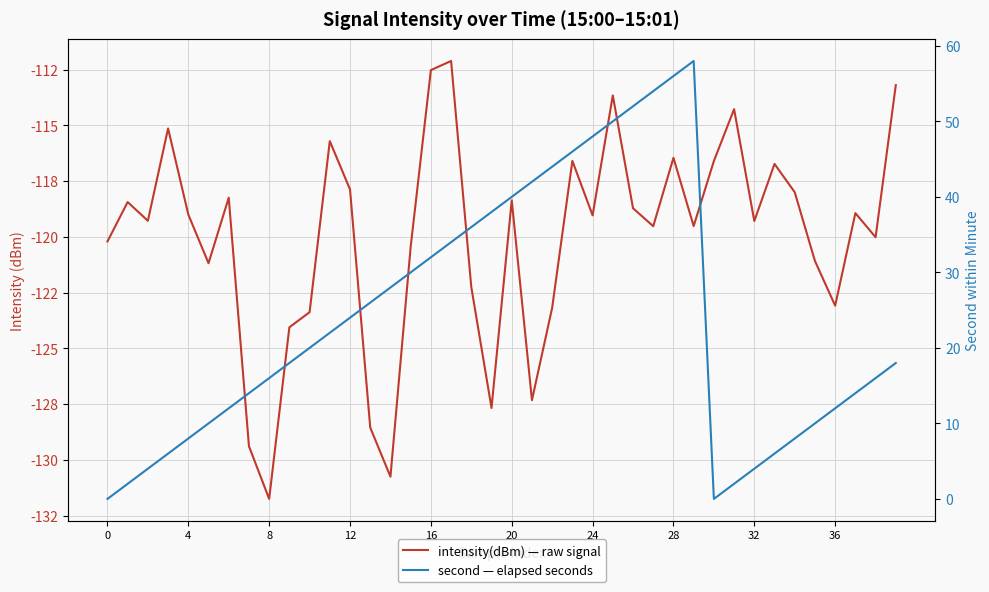

Does the chart display data point markers on the line(s)?

No